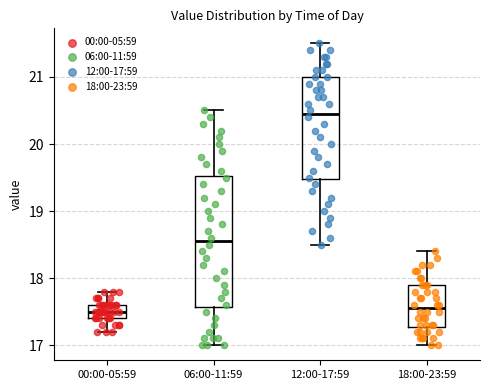

Where does the upper whisker of the box for 06:00-11:59 end on the y-axis? The values are not printed on the chart, so give them approximately, as read against the axis.

20.5